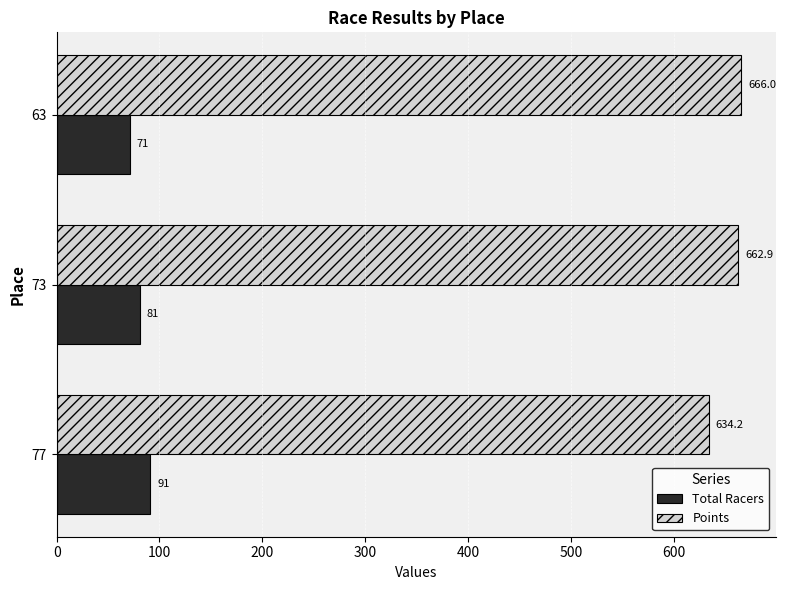

List the series in order of their overall mean, lowest first.

Total Racers, Points